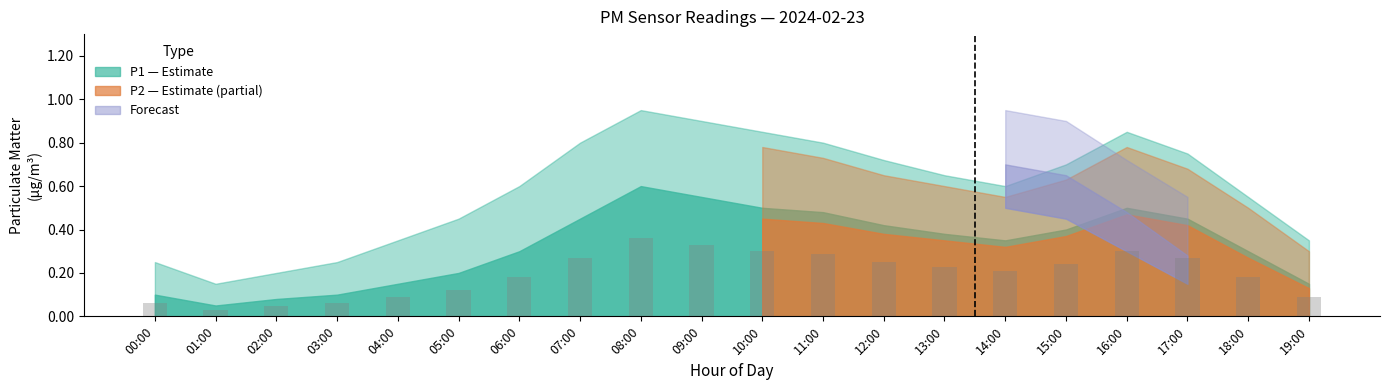

True or false: the data shows 0.1 at 19:00.

True